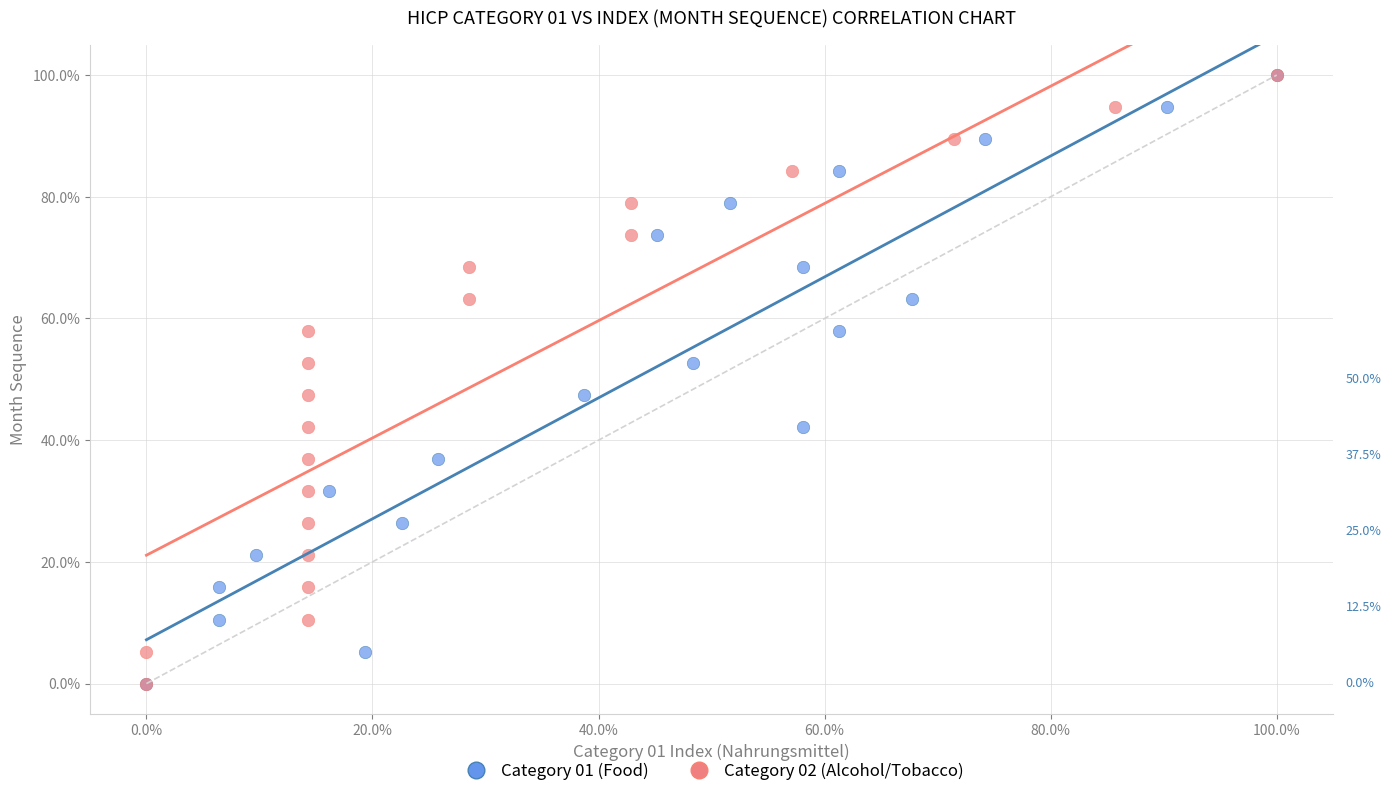

What are all the series names shown in the legend?

Category 01 (Food), Category 02 (Alcohol/Tobacco)